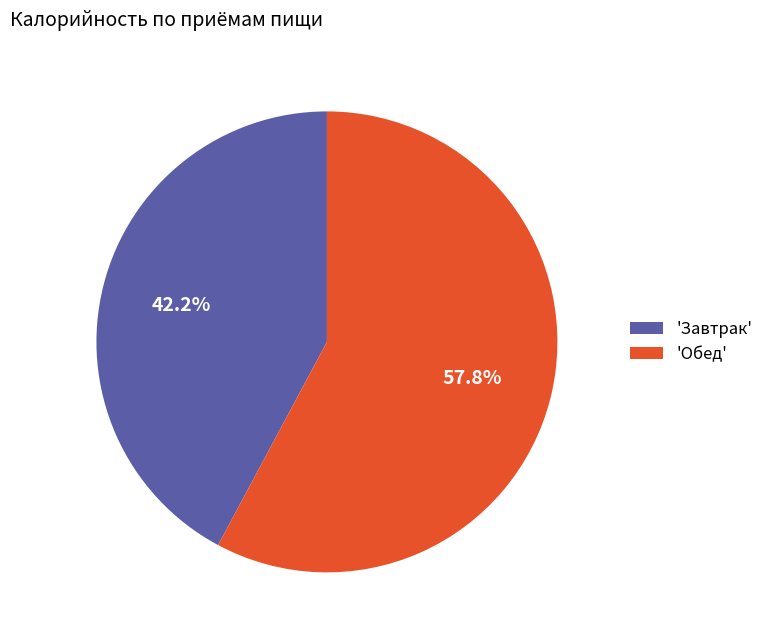

Count the number of slices in the pie.

2